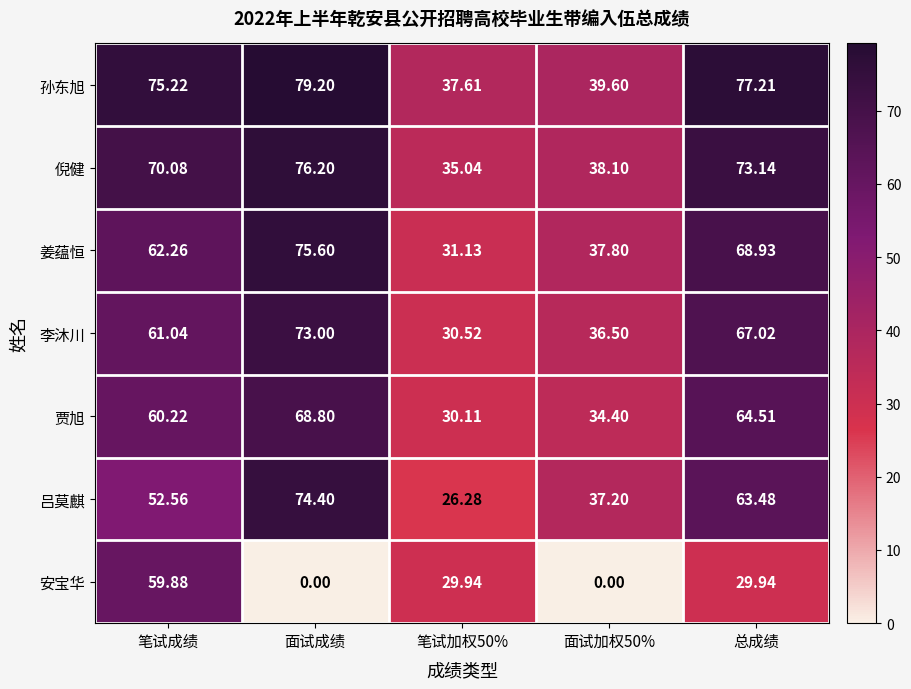

Between 笔试加权50% and 总成绩, which series saw the biggest shift?

孙东旭